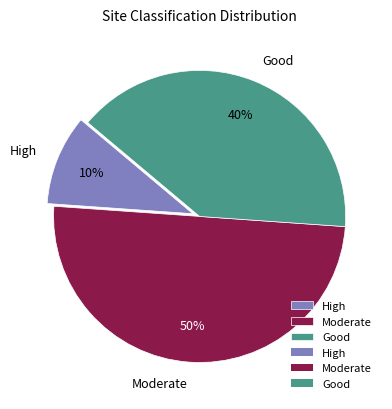

To the nearest percent, what is the average slice percentage?

33%